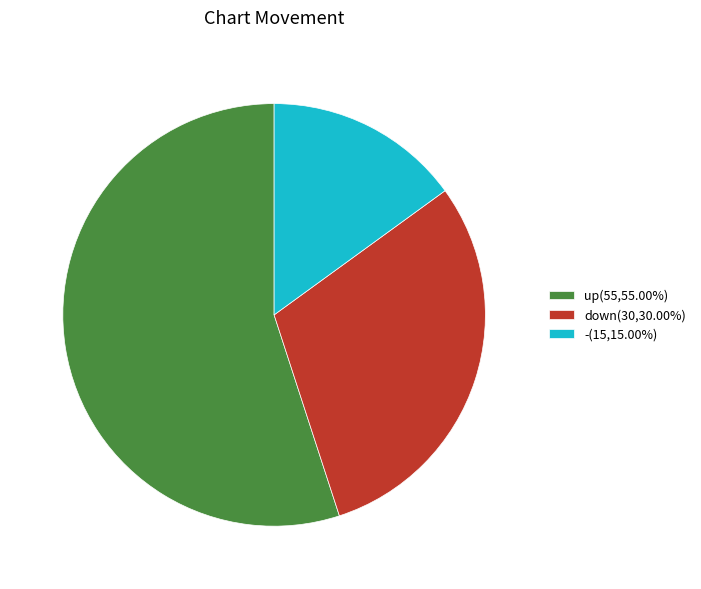

Rank the categories by value from highest to lowest.

up, down, -